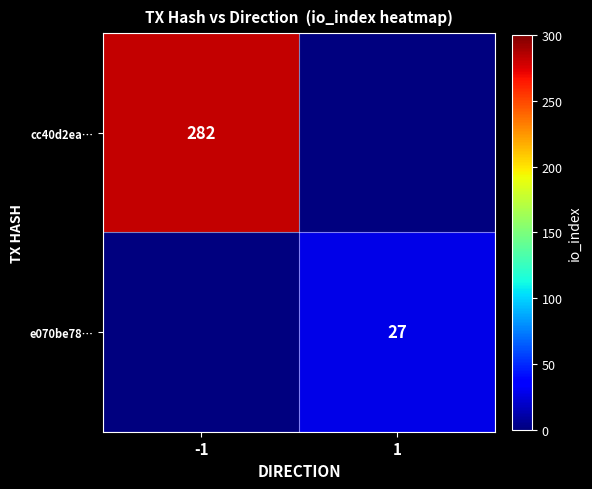

True or false: e070be78… has a value of 27 at 1.

True